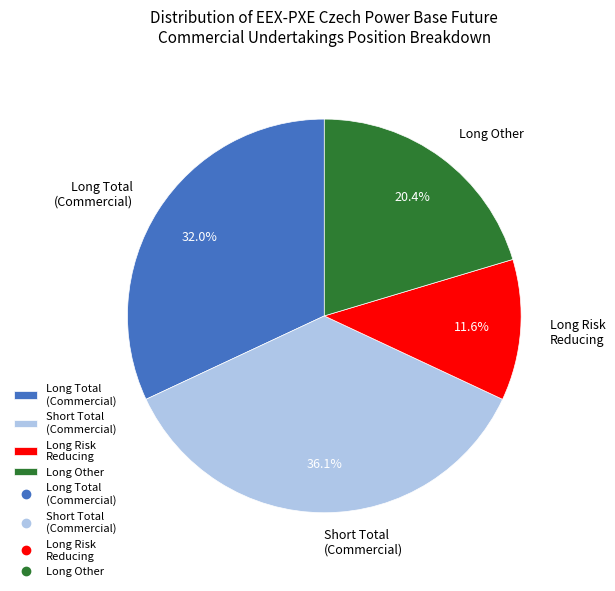

Which has a higher value, Long Risk Reducing or Short Total (Commercial)?

Short Total (Commercial)